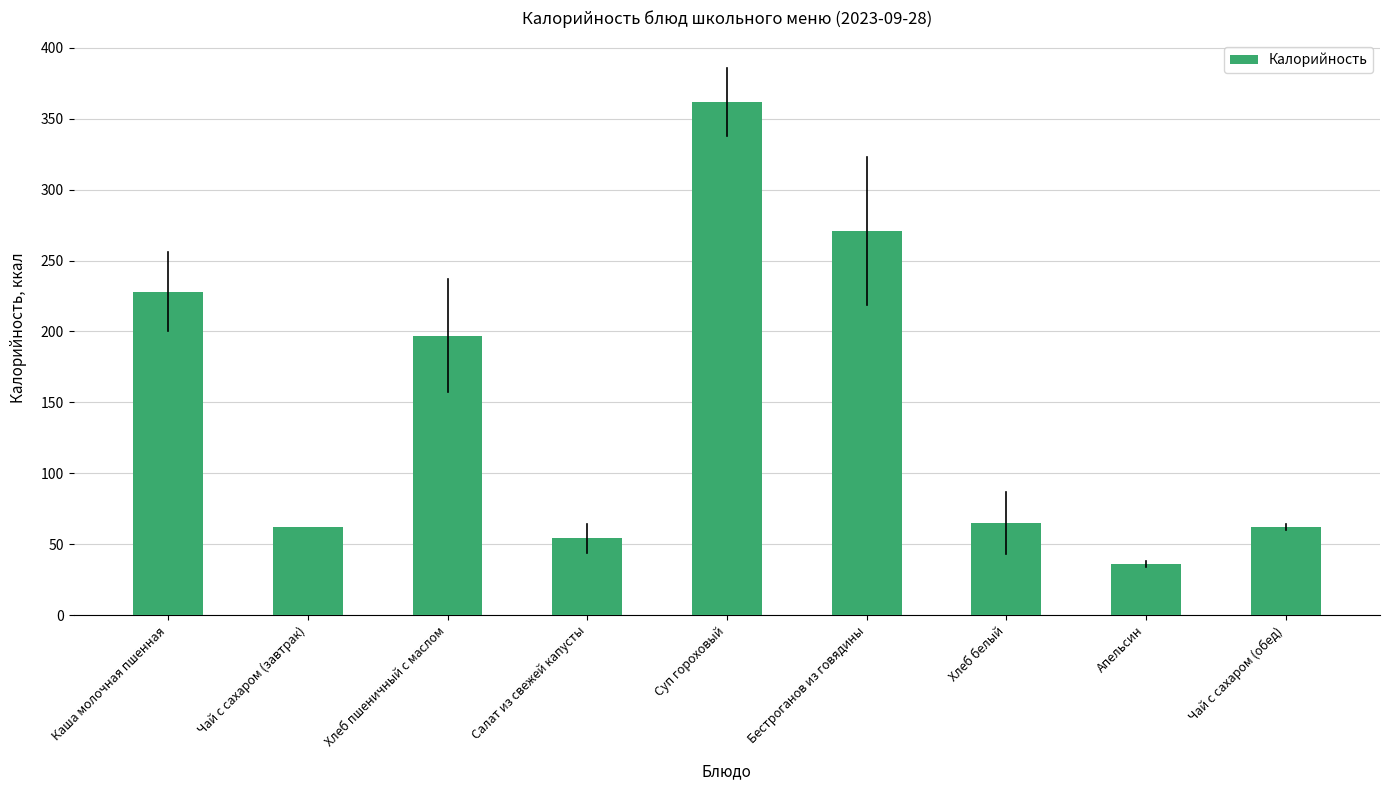

What is the average value?

149